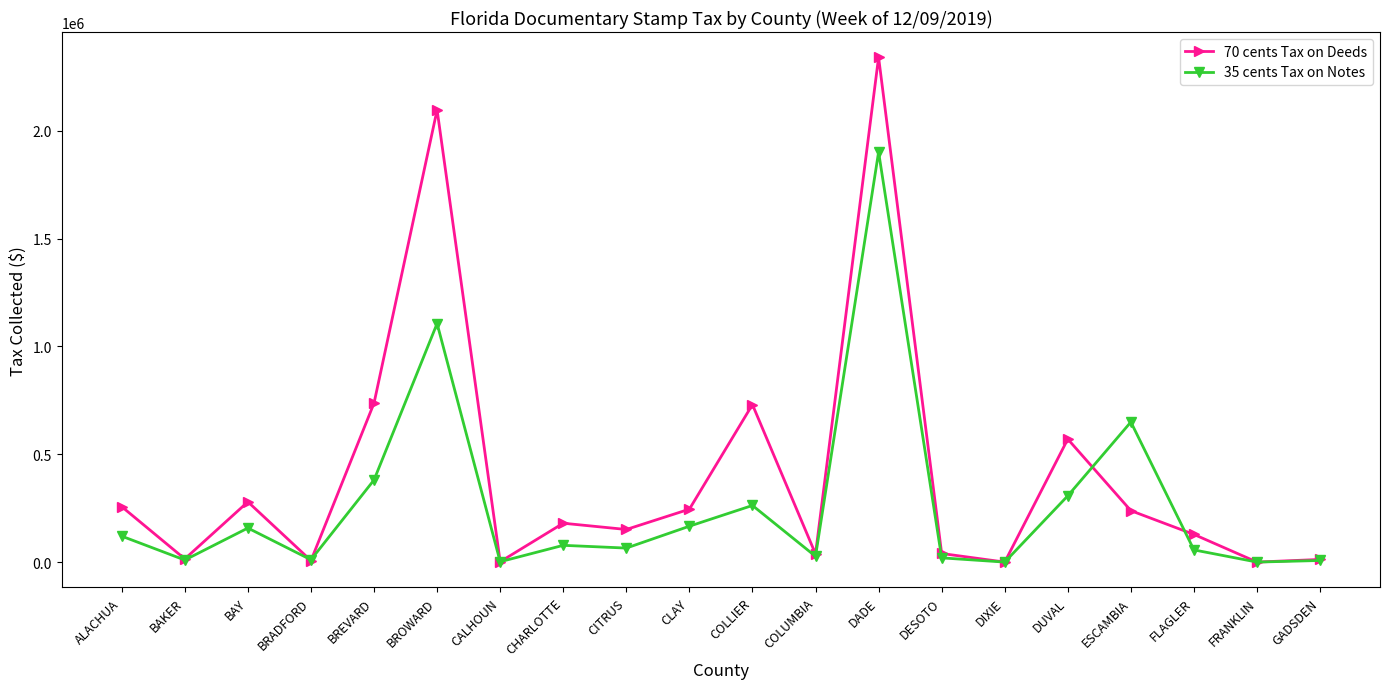

At which category is the sum across all series the highest?

DADE